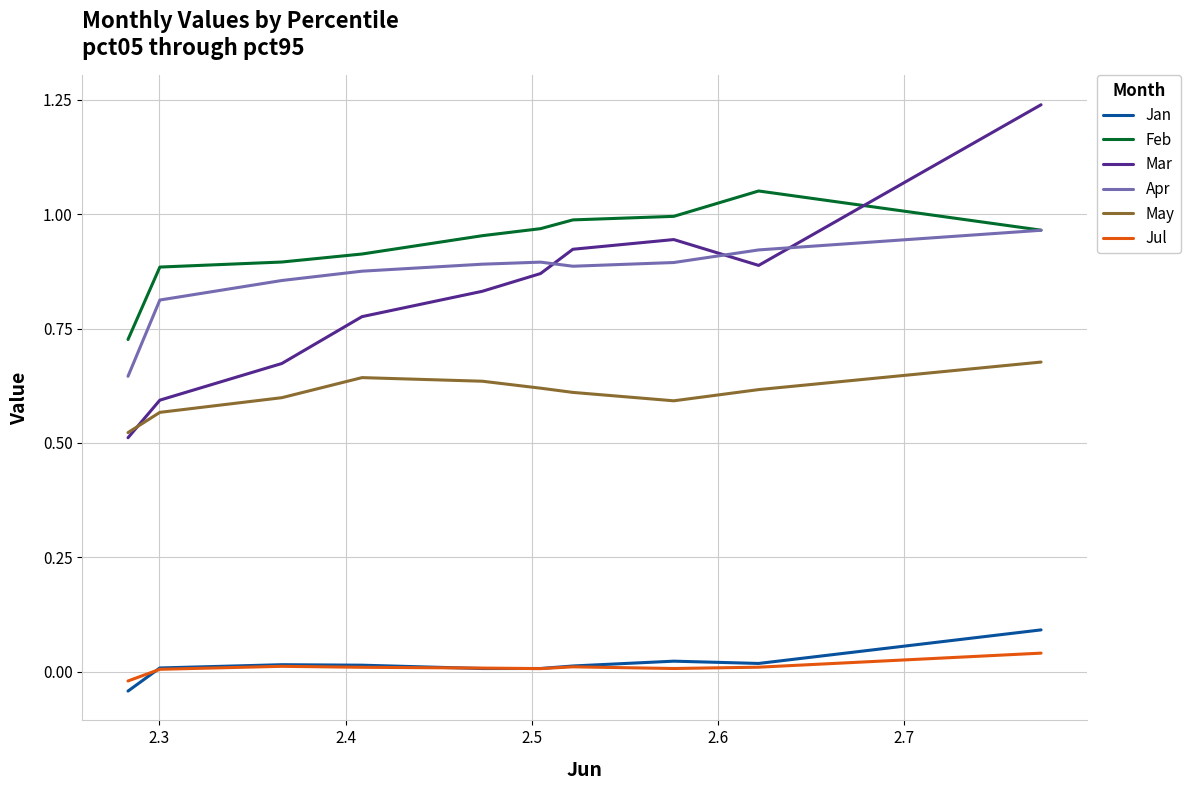

True or false: Feb and Jan intersect in this chart.

False